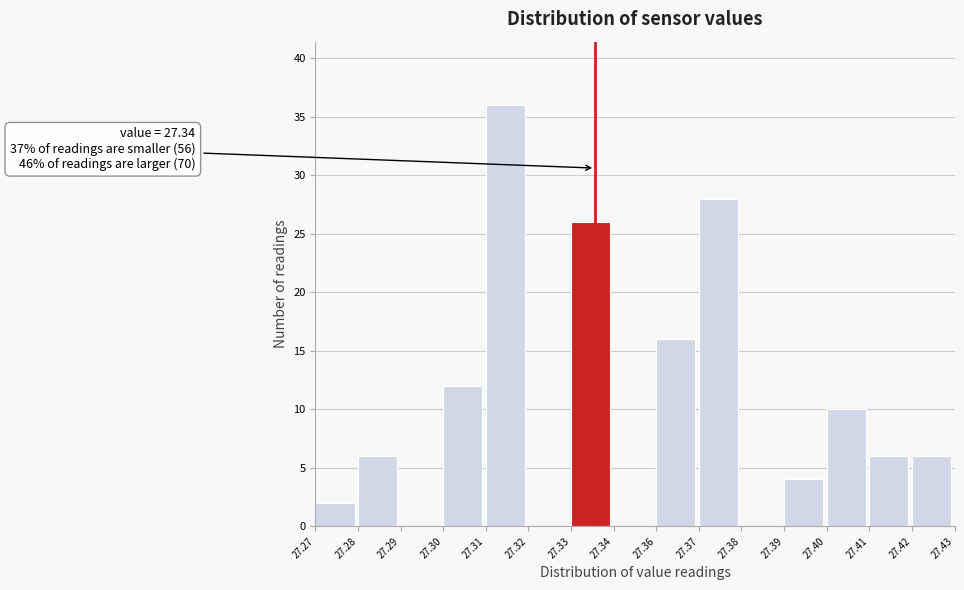

Reading right to left, list all the values displayed in this chart.

27.42=6	27.41=6	27.40=10	27.39=4	27.38=0	27.37=28	27.36=16	27.34=0	27.33=26	27.32=0	27.31=36	27.30=12	27.29=0	27.28=6	27.27=2